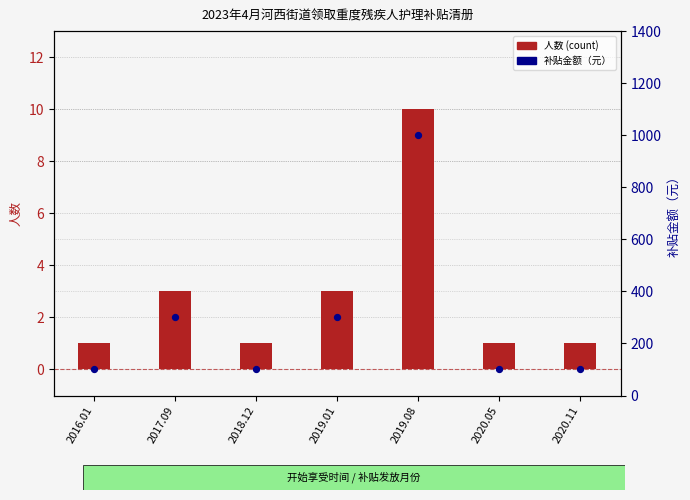

Is the value of 人数 (count) at 2019.01 greater than the value of 补贴金额（元） at 2020.05?

No